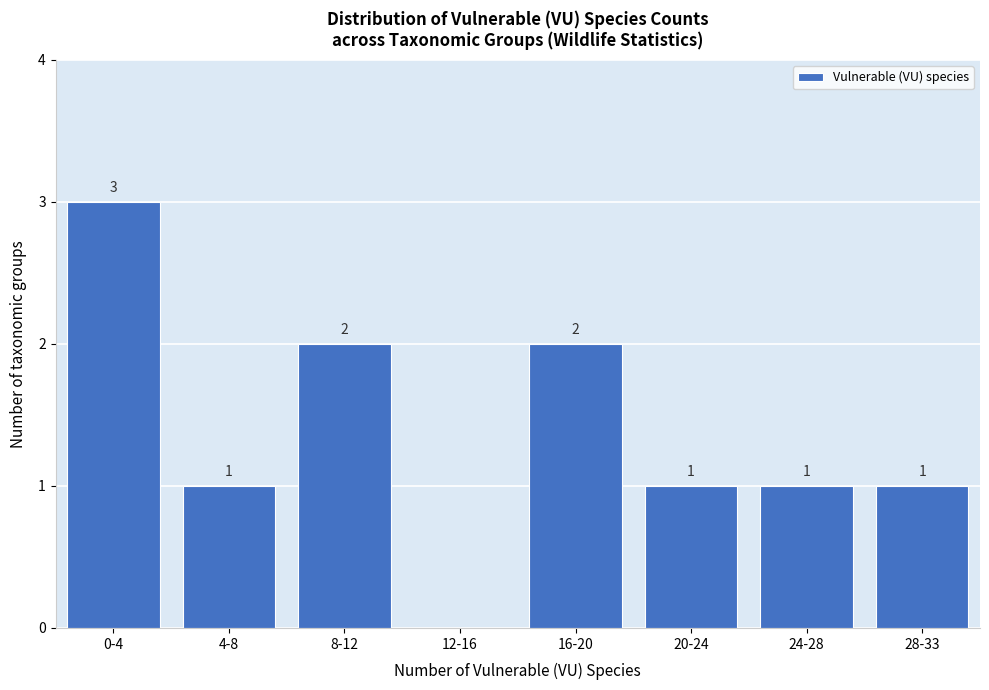

Reading right to left, what are all the values shown in this chart?

28-33=1	24-28=1	20-24=1	16-20=2	12-16=0	8-12=2	4-8=1	0-4=3